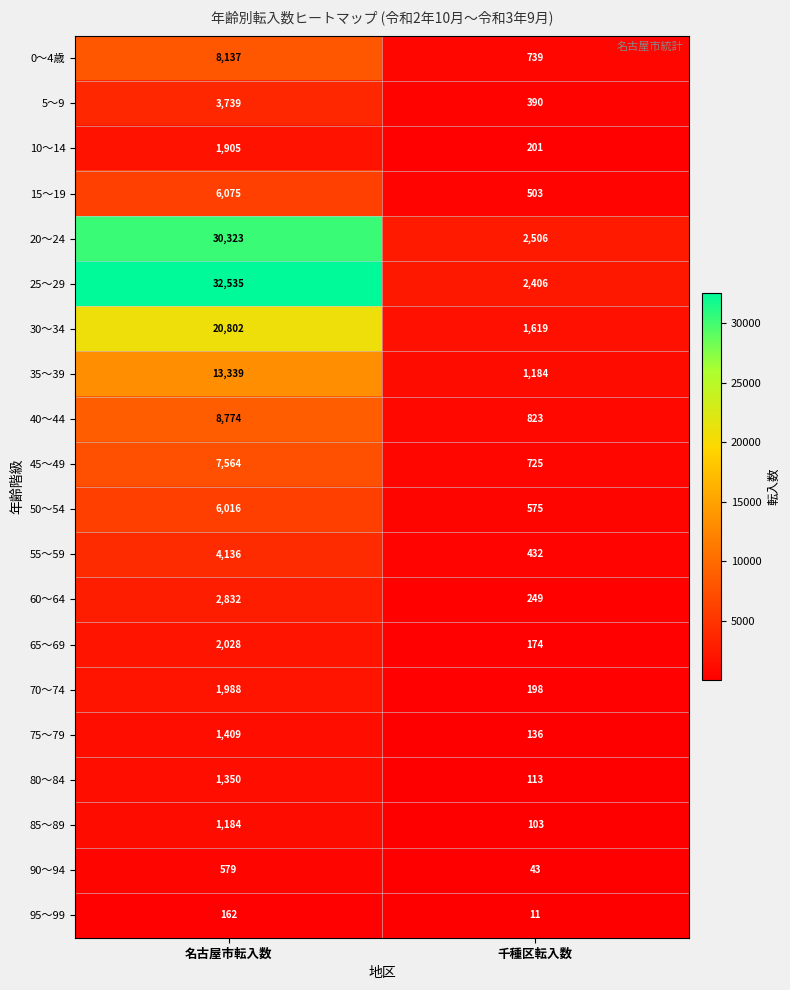

At which category does the chart reach its minimum across all series?

千種区転入数